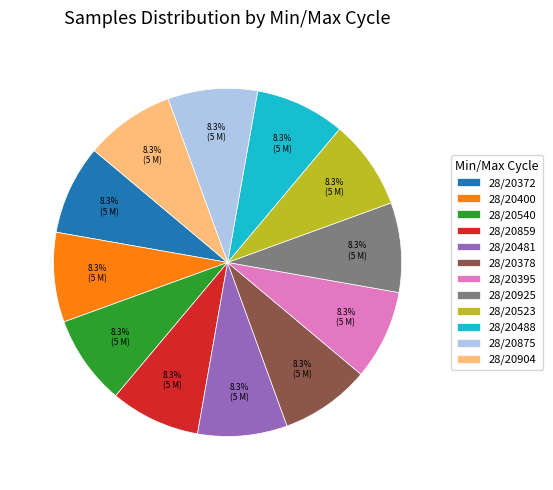

Approximately how many times larger is the value at 28/20875 compared to 28/20904?

1.0